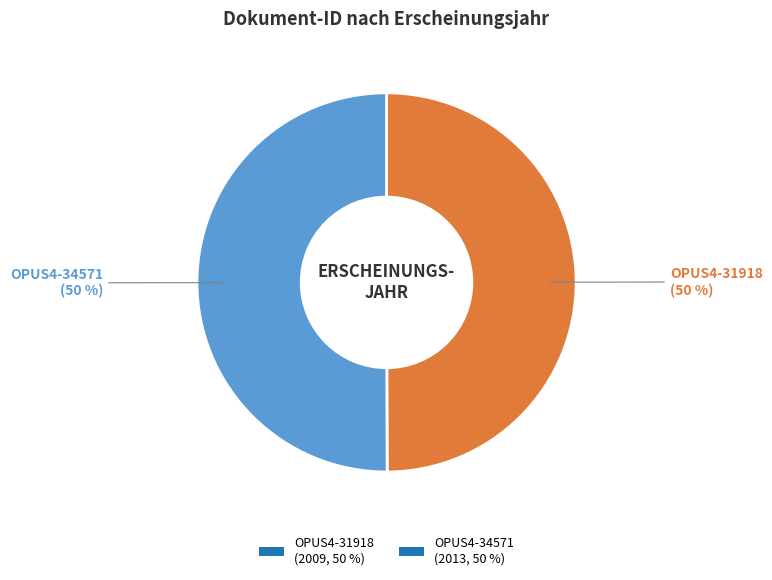

True or false: OPUS4-31918 accounts for 50% of the total.

True